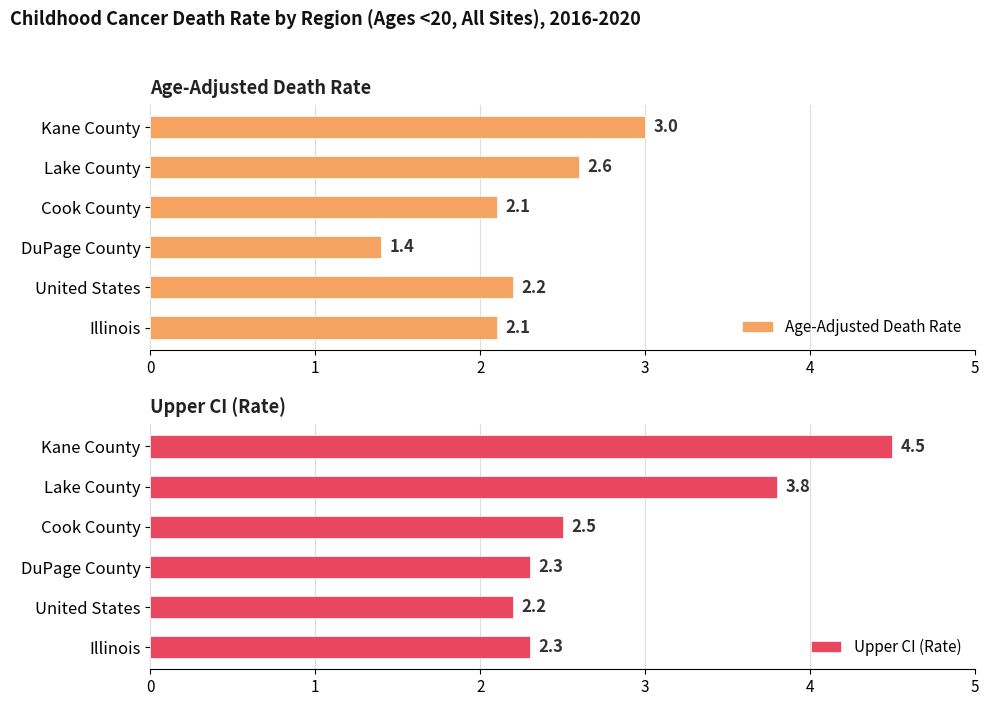

Is it true that Age-Adjusted Death Rate equals 0.7 at DuPage County?

False